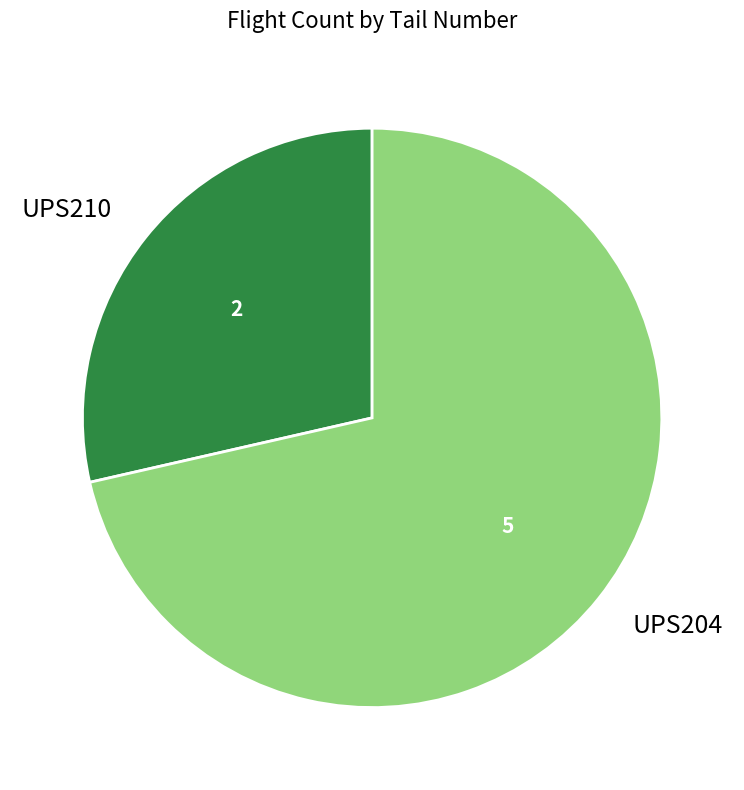

Which slice is the smallest?

UPS210